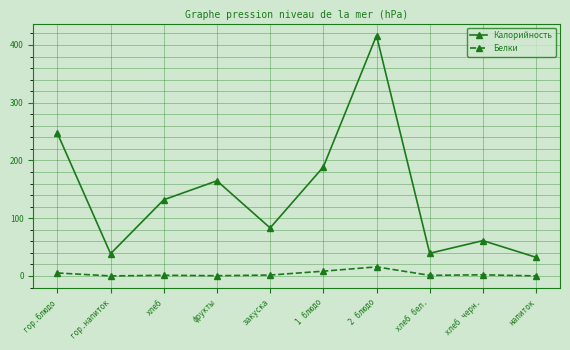

What is the sum of all Белки values?

35.8